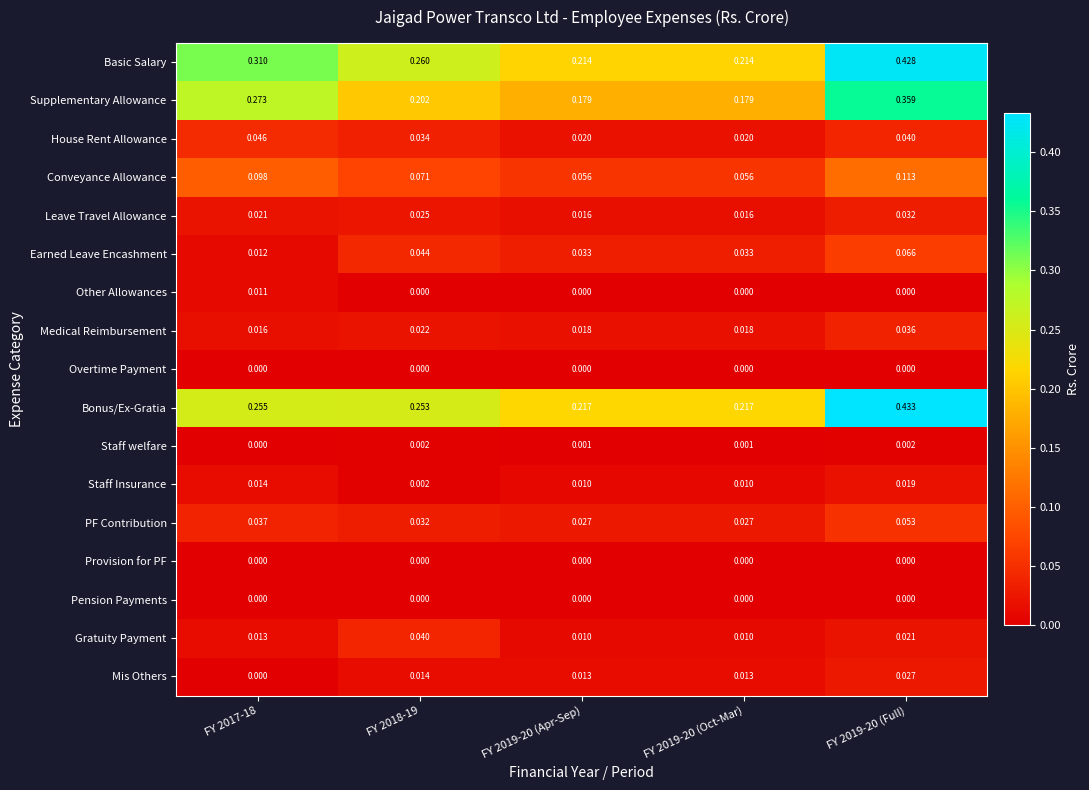

Which series changed the most between FY 2017-18 and FY 2019-20 (Oct-Mar)?

Basic Salary